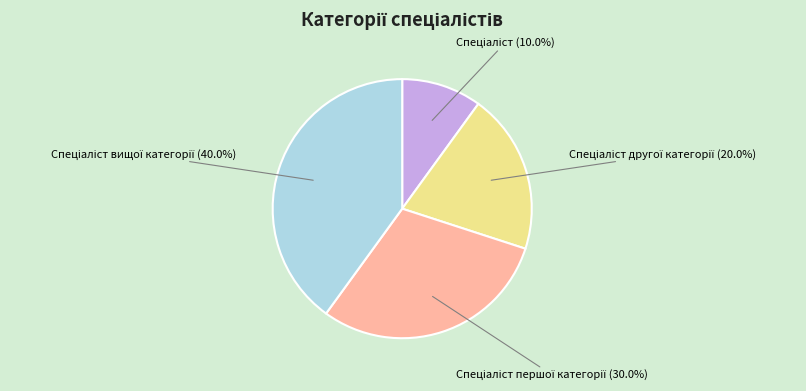

Is there a majority slice in this chart?

No